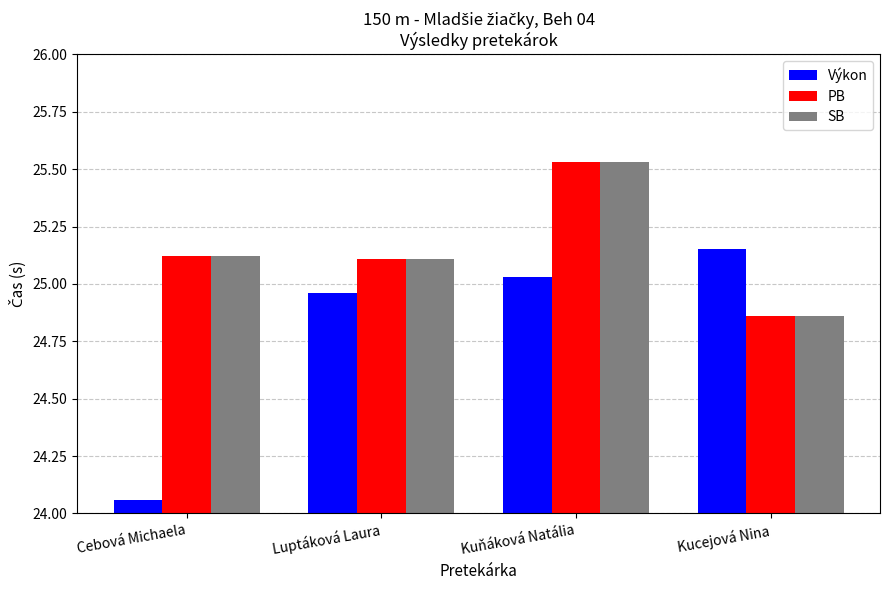

How many data points does each series have?

4